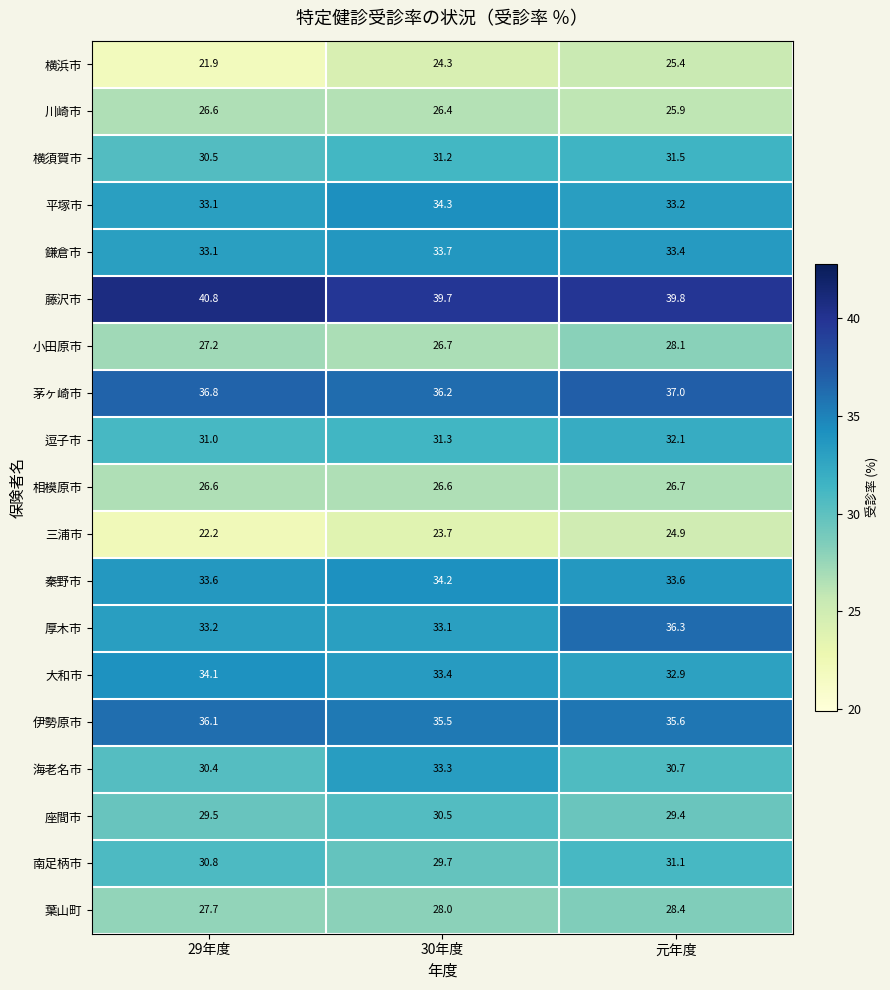

What is the maximum value shown in the chart?

40.8